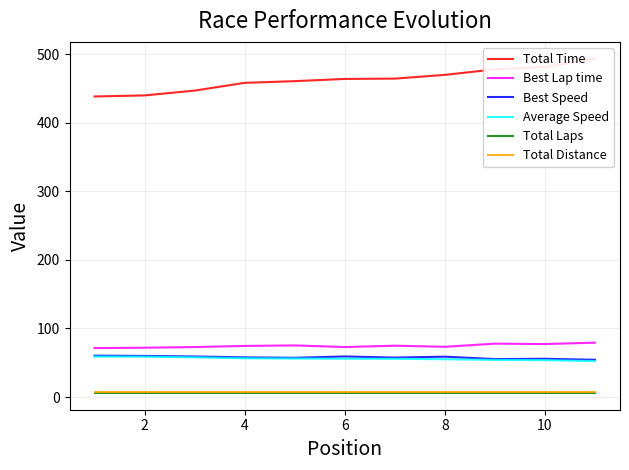

What is the highest value of the Best Lap time series?

79.4